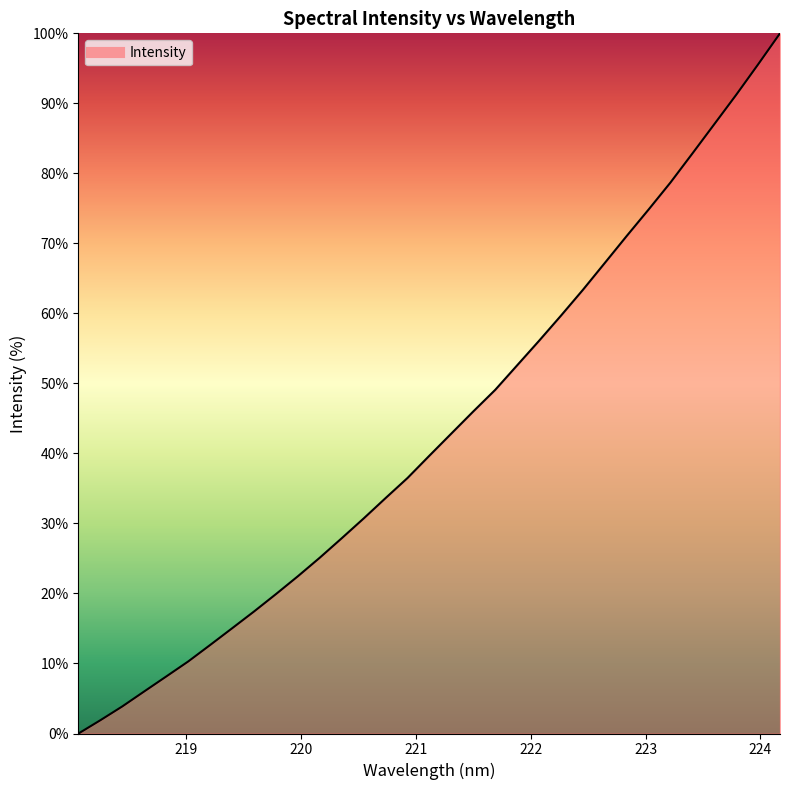

What is the difference between the maximum and minimum values?

100.0